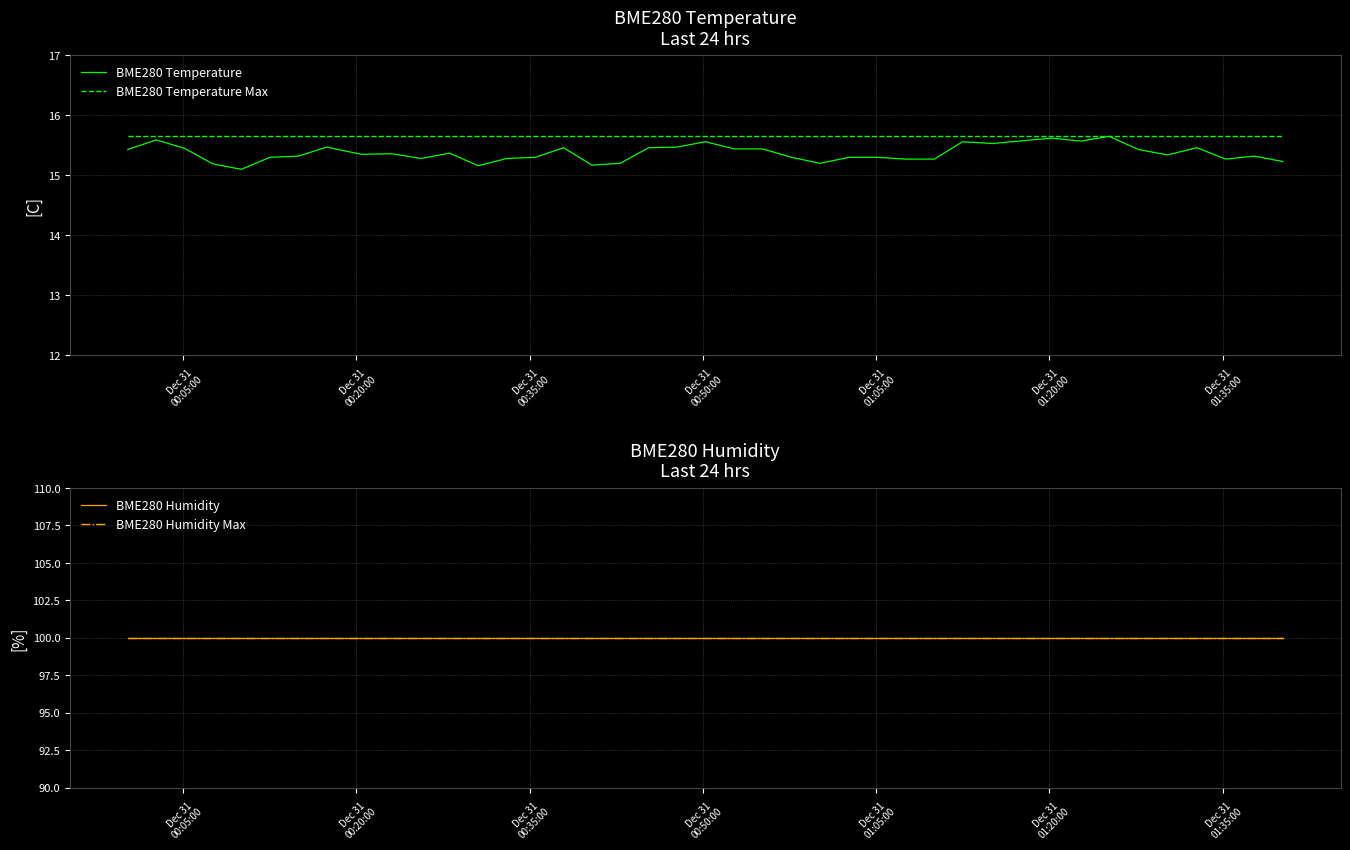

What is the lowest value of the BME280 Temperature Max series?

15.7